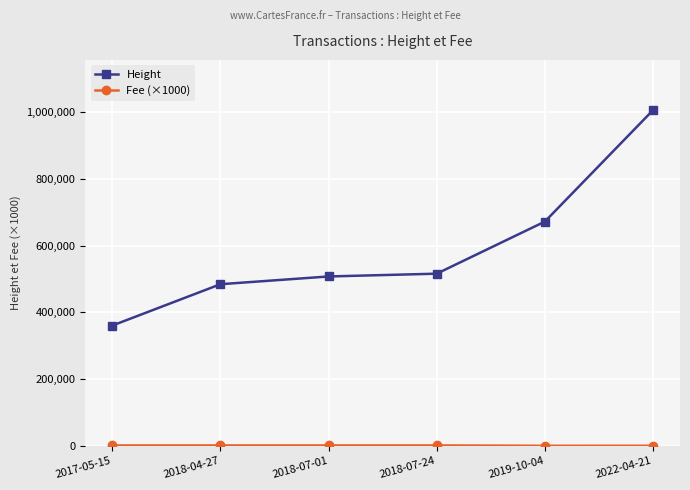

What is the maximum value shown in the chart?

1005561.0